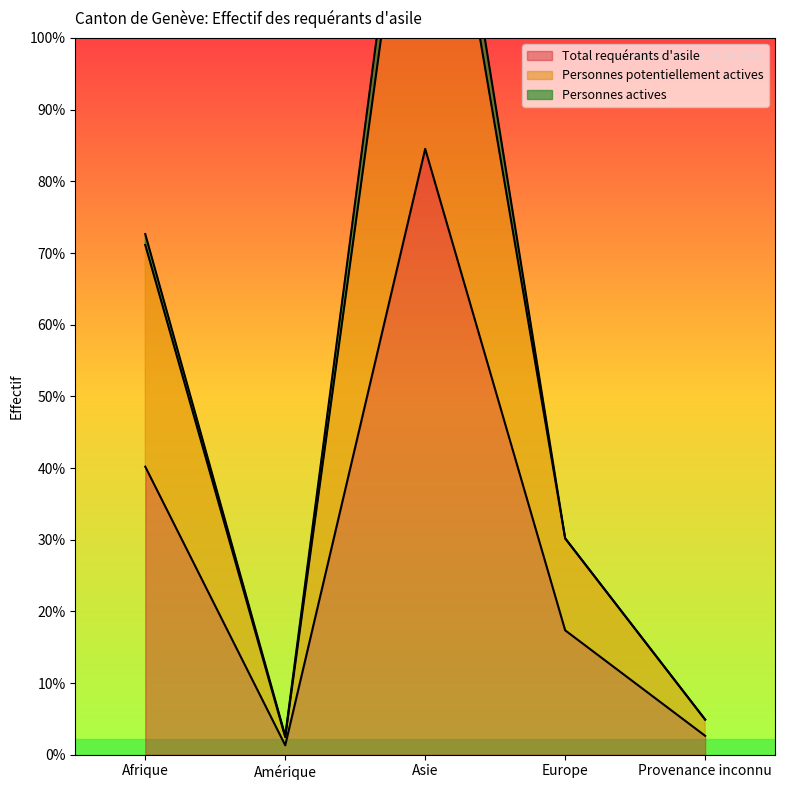

Where is the first local minimum for Personnes potentiellement actives?

Amérique